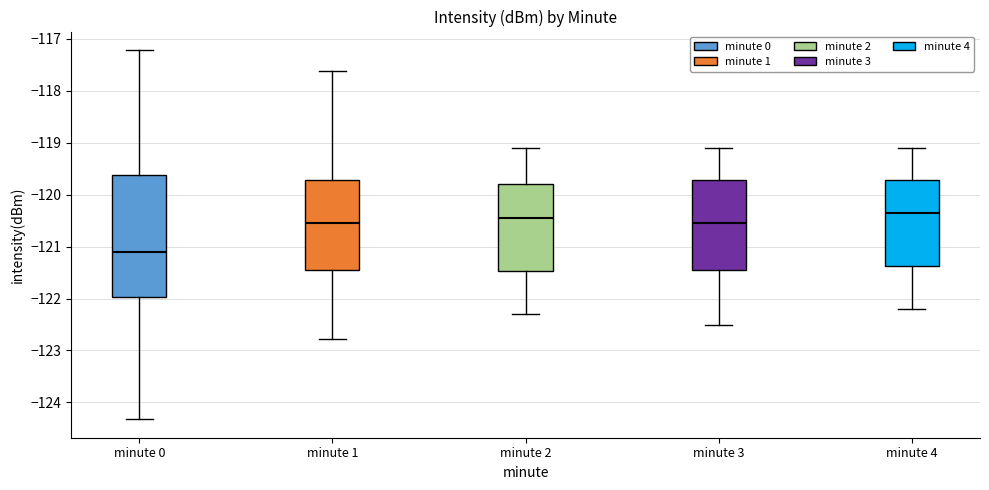

Which box has the lowest median line?

minute 0